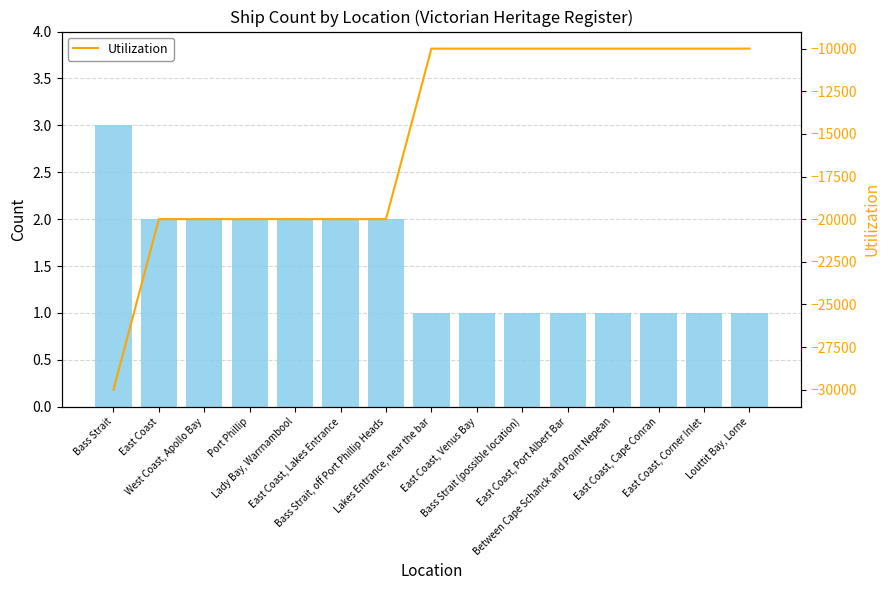

What is the difference between the highest and lowest values at East Coast?

20002